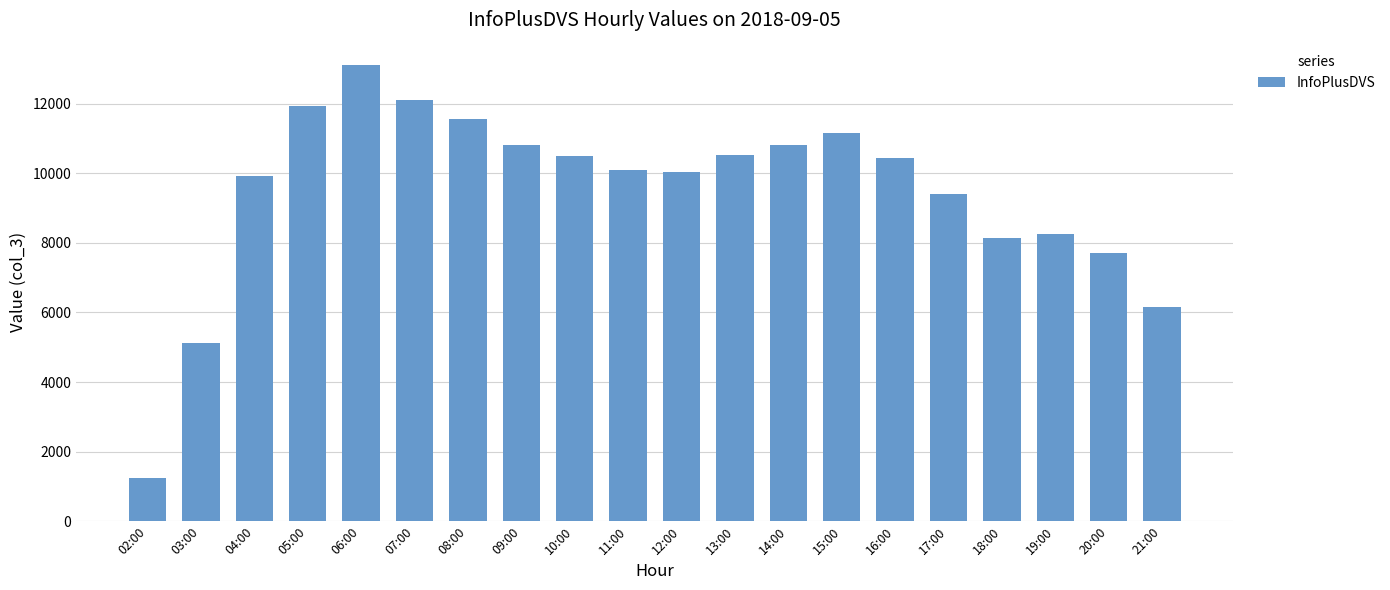

Is it true that the value at 12:00 is 14789?

False